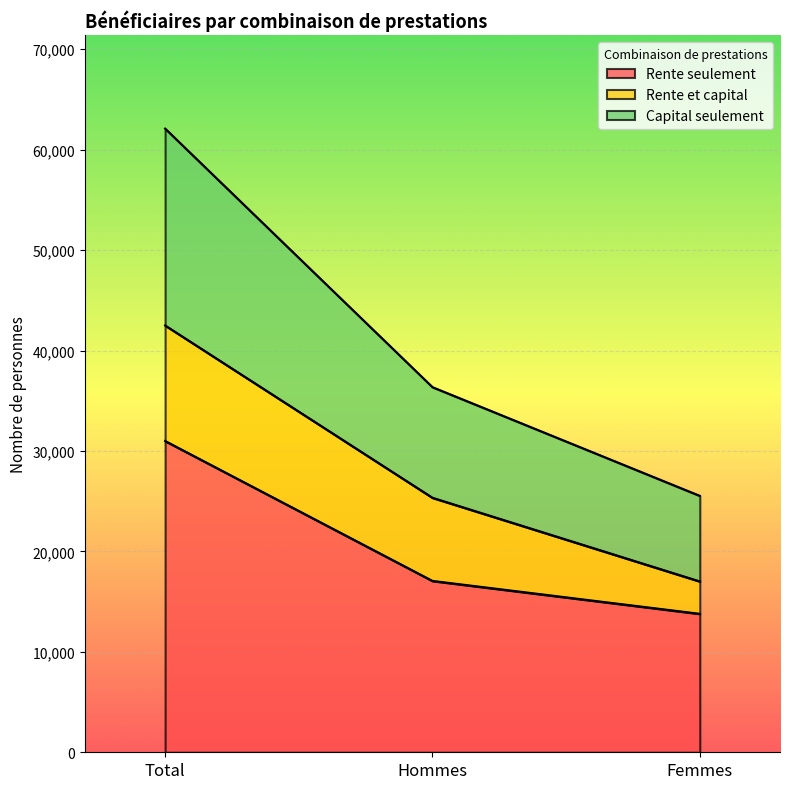

What is the label of the 2nd point from the left?

Hommes